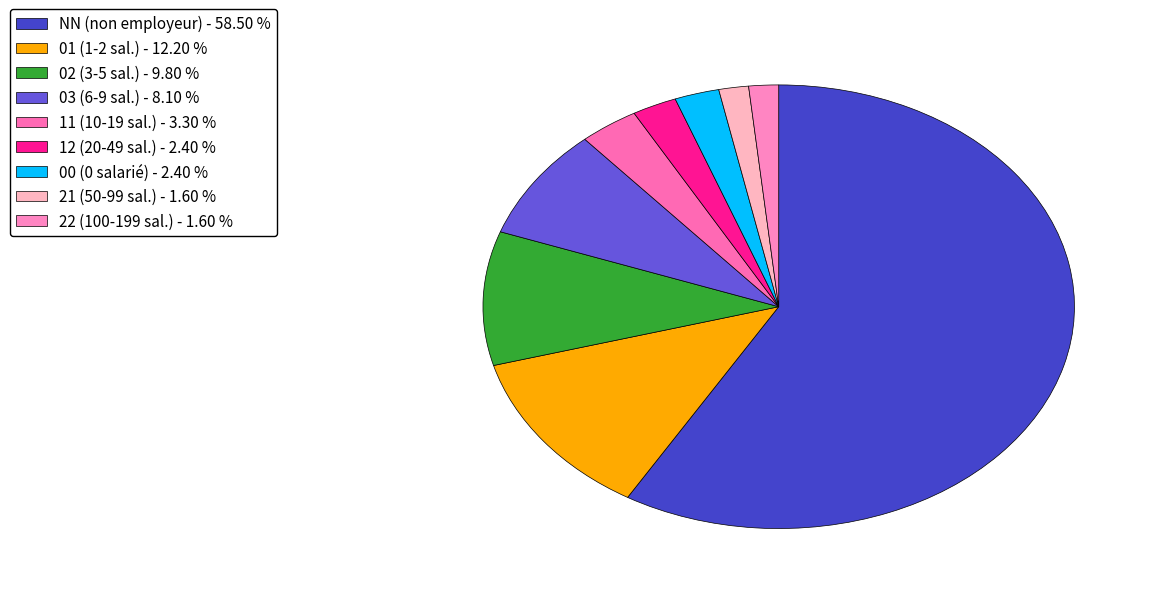

Is there any slice that represents more than half of the pie?

Yes